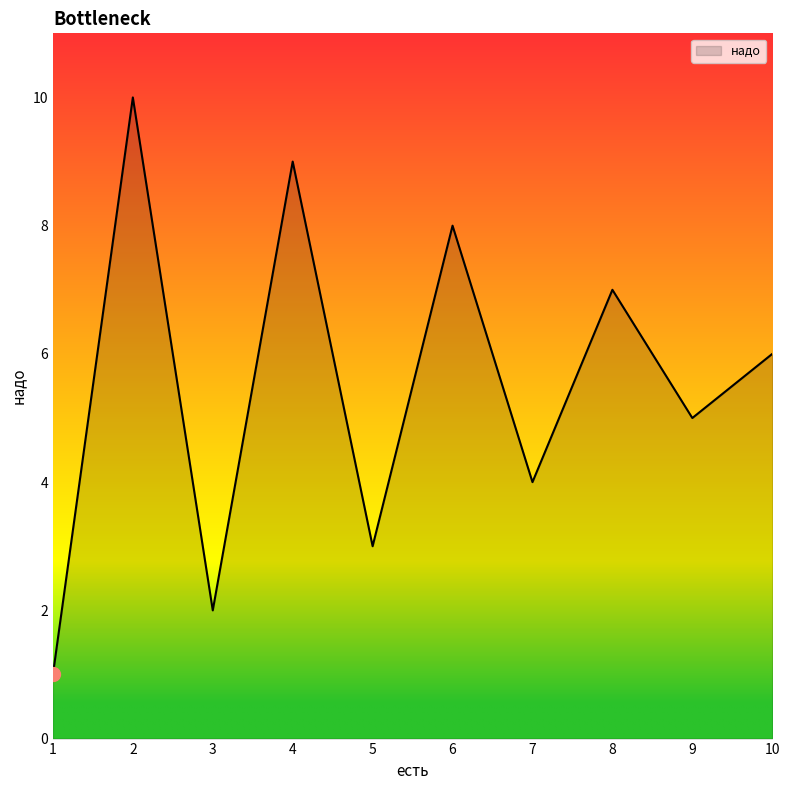

How many lines are shown in the chart?

1